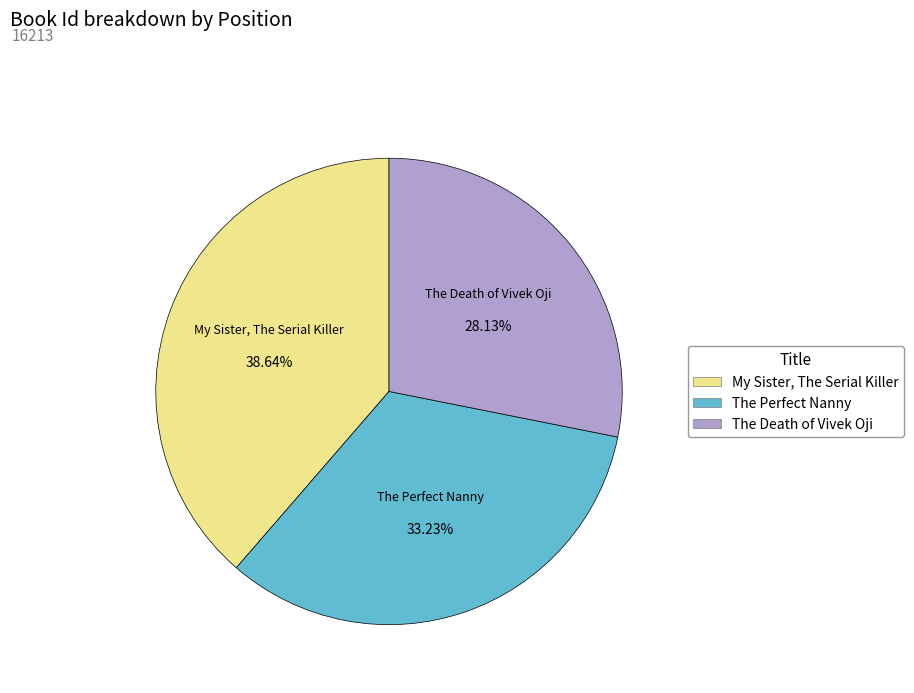

To the nearest percent, what portion does My Sister, The Serial Killer represent?

39%